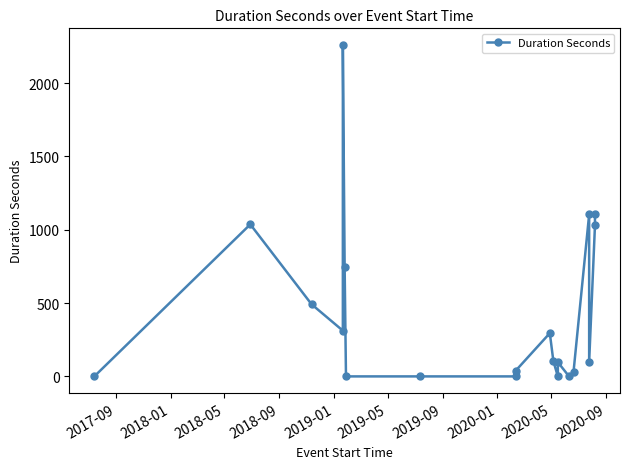

Is it true that the value at 2017-09 is 838?

False